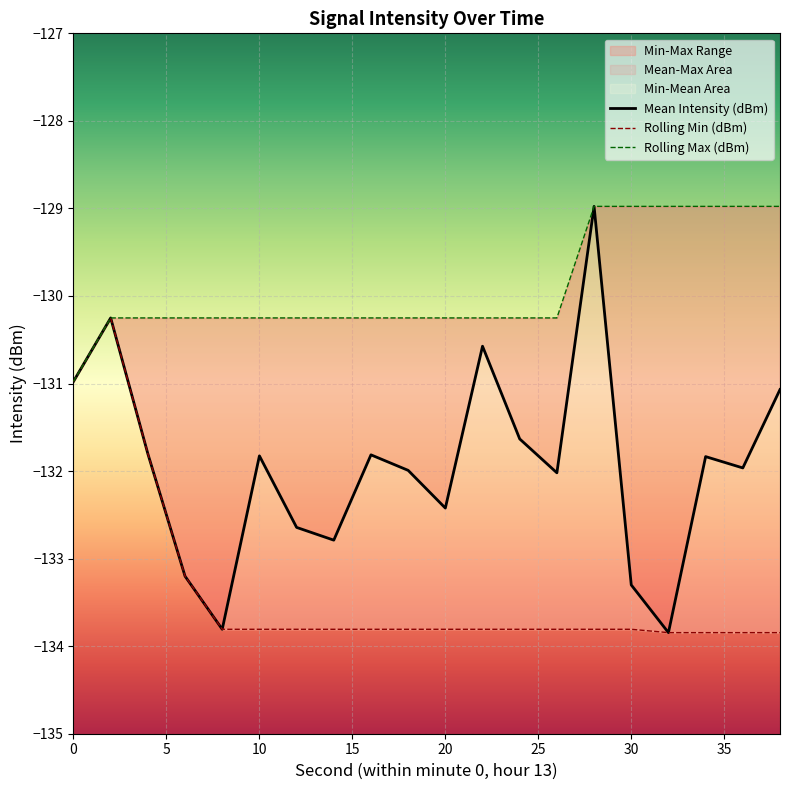

What is the minimum value for Mean Intensity (dBm)?

-133.8